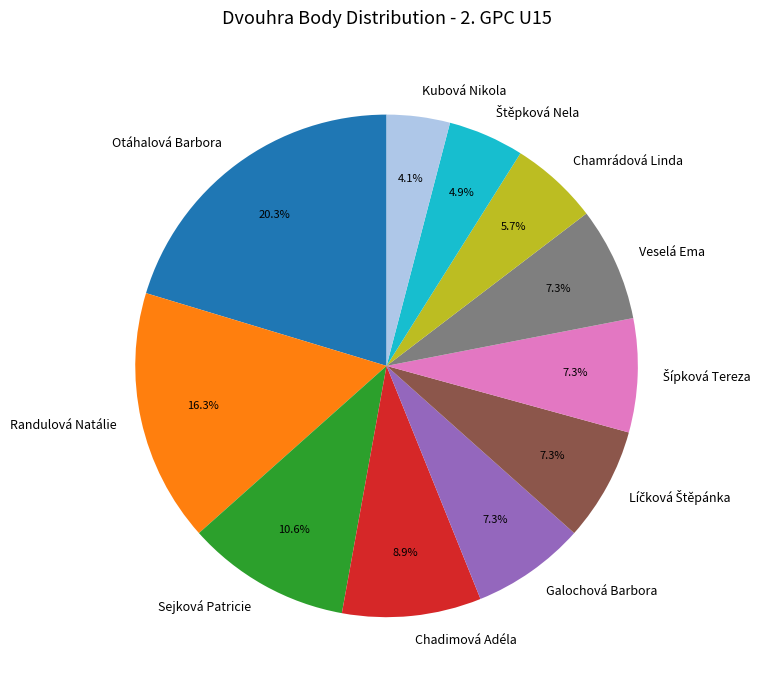

What percentage do Veselá Ema and Otáhalová Barbora together represent?

27.6%